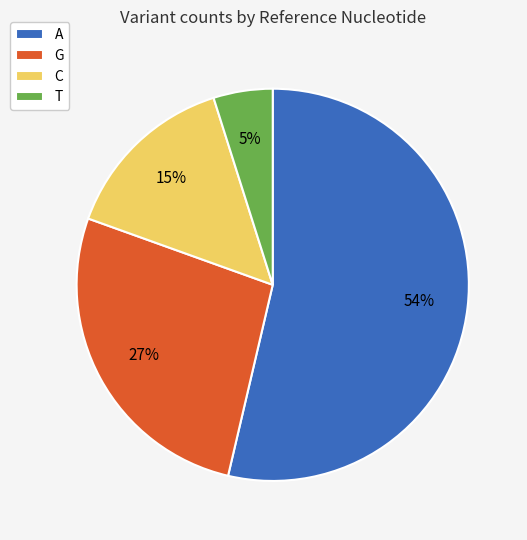

Do T and C together represent more than half of the pie?

No